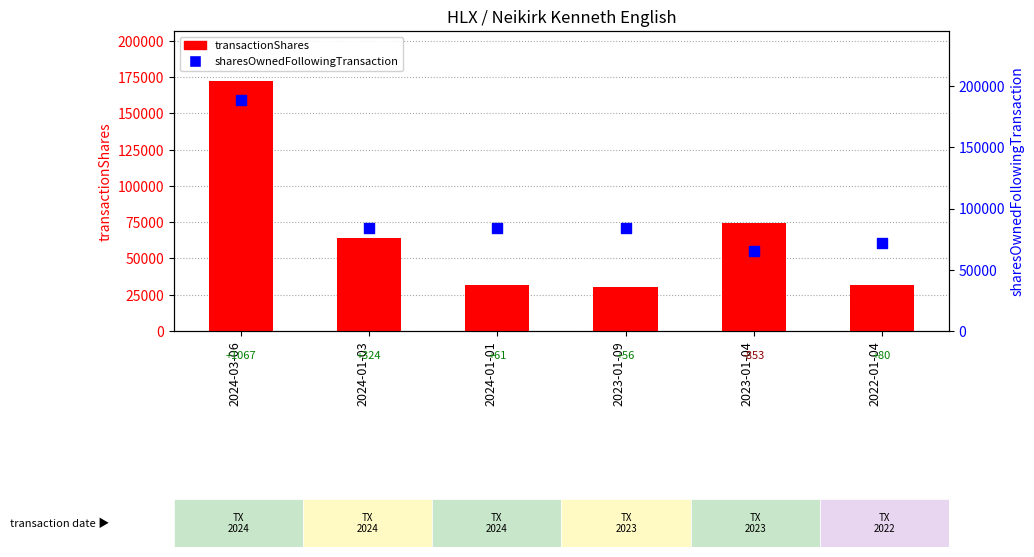

At how many categories does at least one series exceed 146388?

1